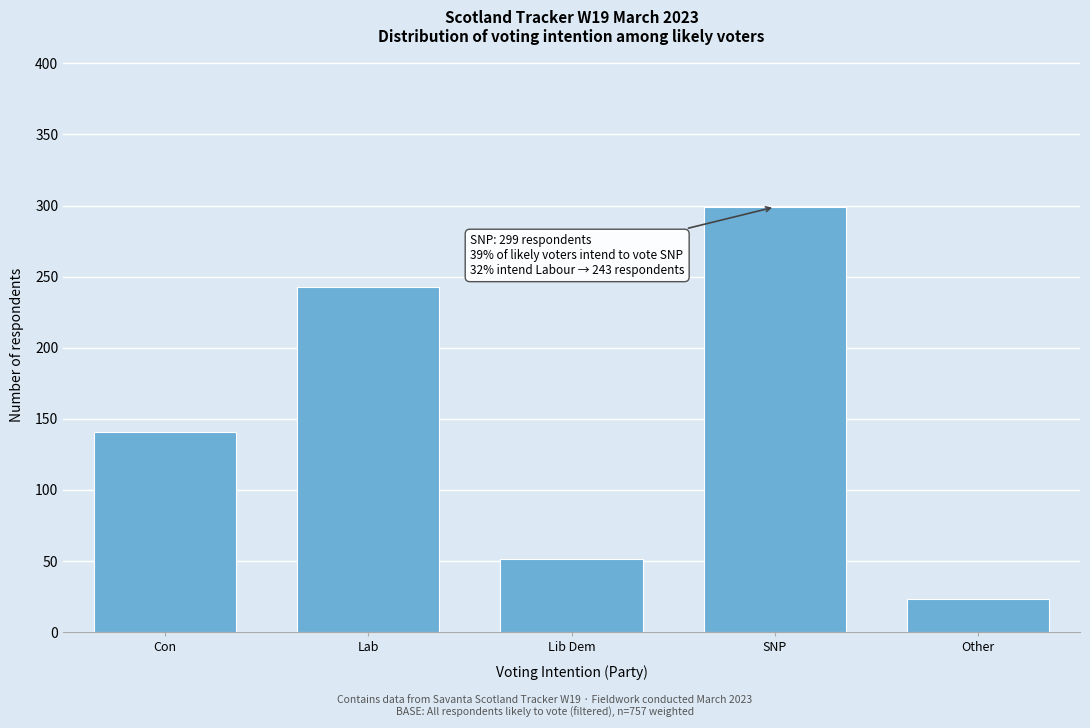

Reading left to right, what are all the values shown in this chart?

Con=141	Lab=243	Lib Dem=51	SNP=299	Other=23